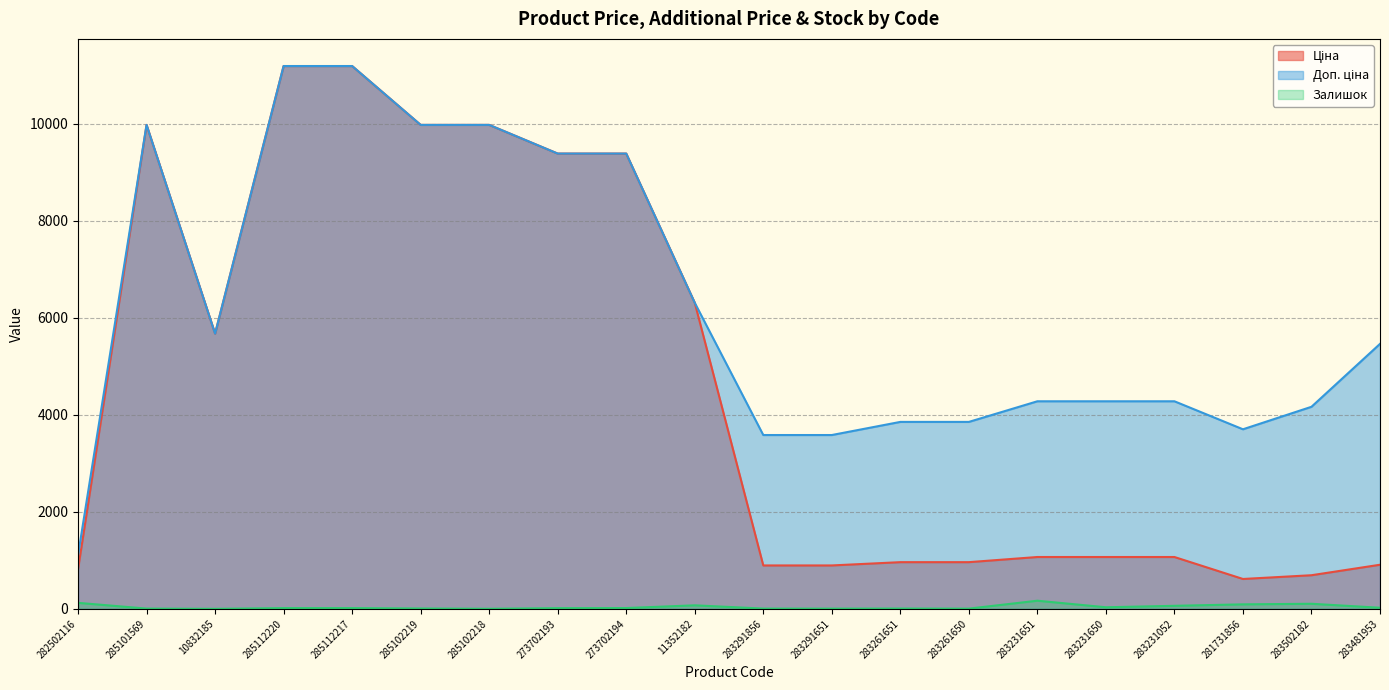

Is the value of Залишок at 283231651 greater than the value of Ціна at 283261651?

No